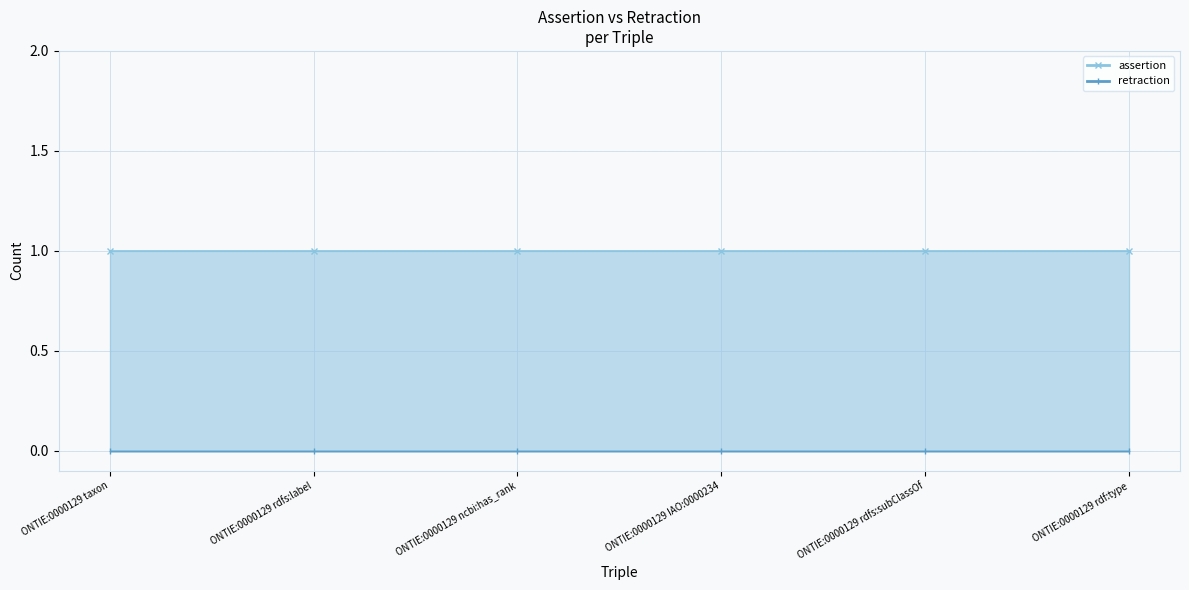

True or false: assertion and retraction cross at least once.

False